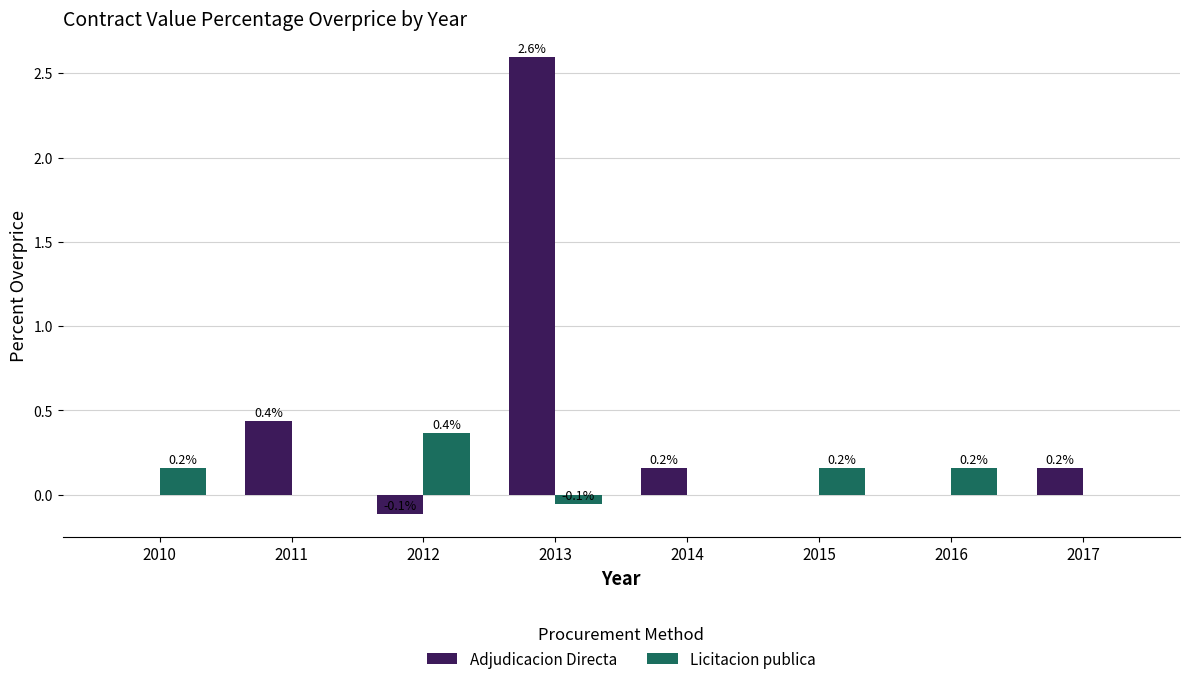

Which series has the widest spread of values?

Adjudicacion Directa